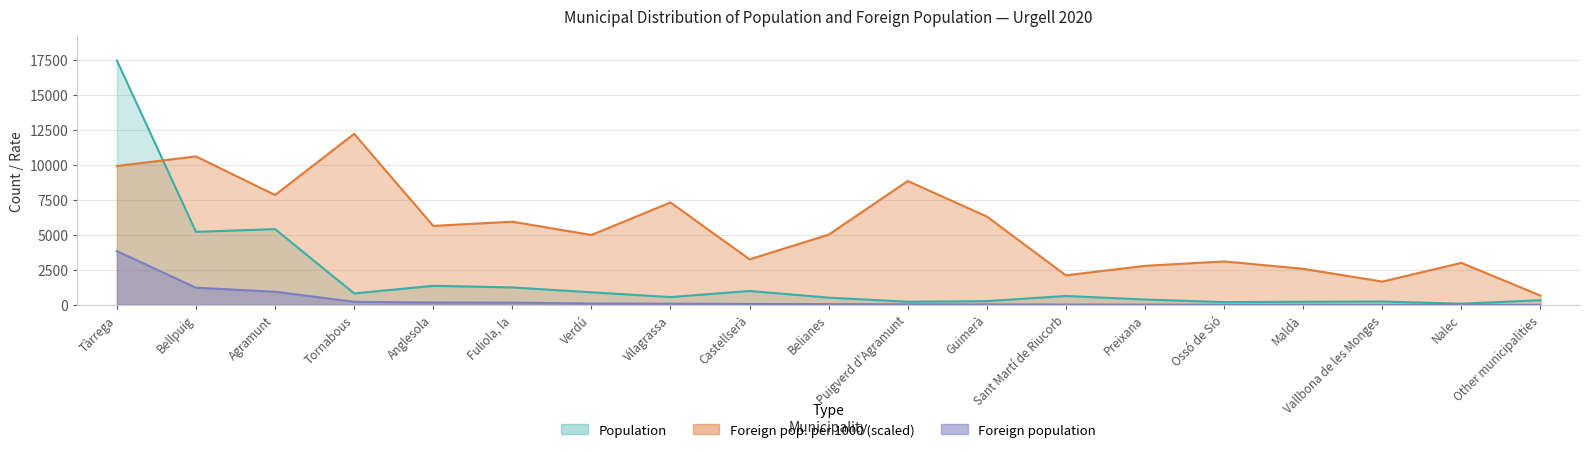

What is the minimum value shown in the chart?

5.0